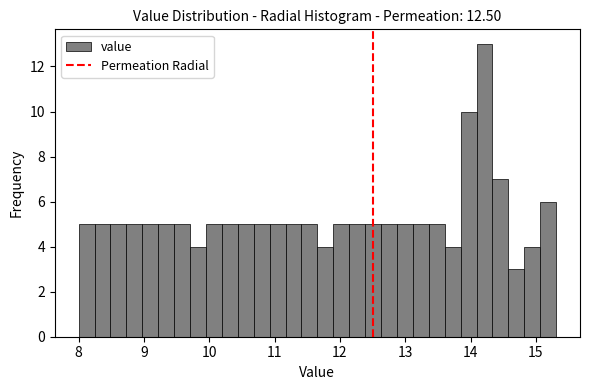

Read against the x-axis, roughly where is the centre of the tallest bar?

14.2